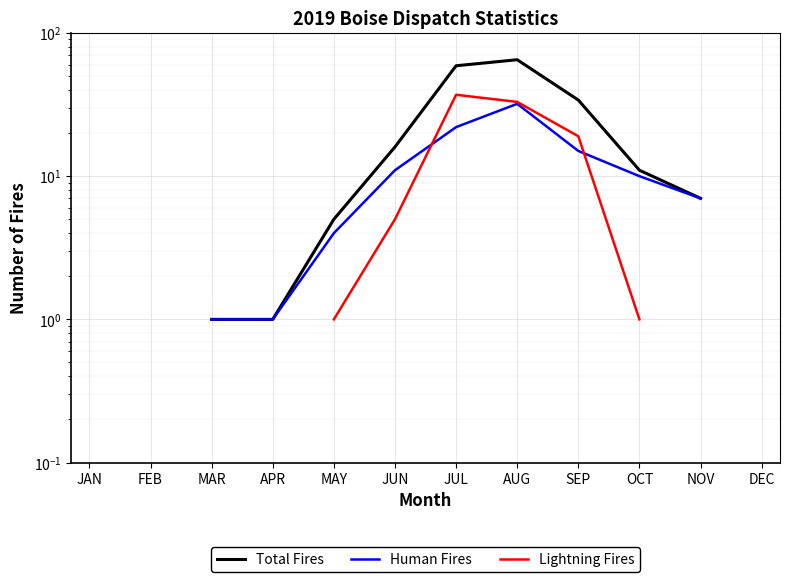

Count the Lightning Fires values in the range 19 to 20.

1